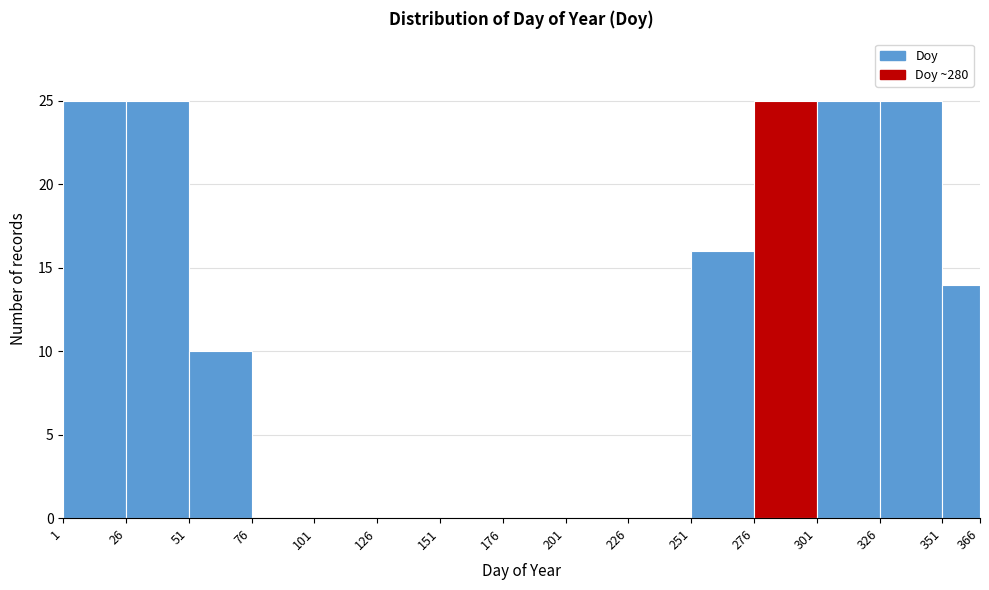

Reading left to right, transcribe this chart: for each bar, give the range it covers on the x-axis and its height. The values are not printed on the chart, so give them approximately, as read against the axis.

1 to 26: 25
26 to 51: 25
51 to 76: 10
76 to 101: 0
101 to 126: 0
126 to 151: 0
151 to 176: 0
176 to 201: 0
201 to 226: 0
226 to 251: 0
251 to 276: 16
276 to 301: 25
301 to 326: 25
326 to 351: 25
351 to 366: 14